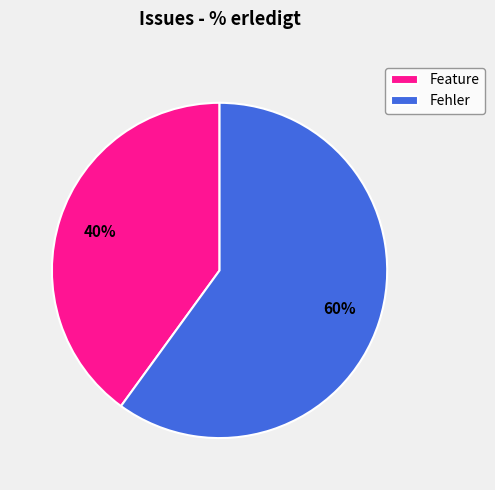

What percentage is the Feature slice, to the nearest percent?

40%